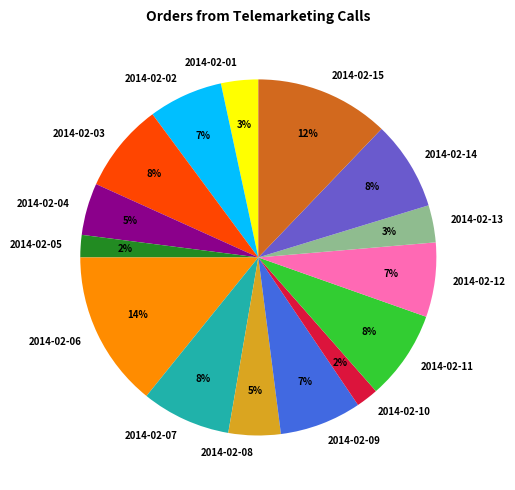

To the nearest percent, what is the average slice percentage?

7%